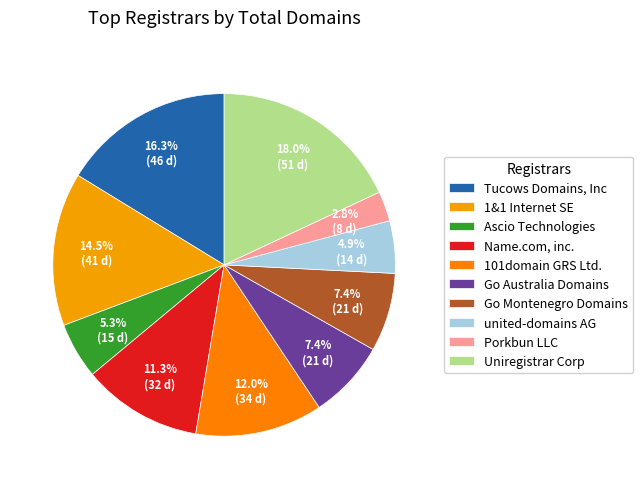

How many segments does this pie chart have?

10